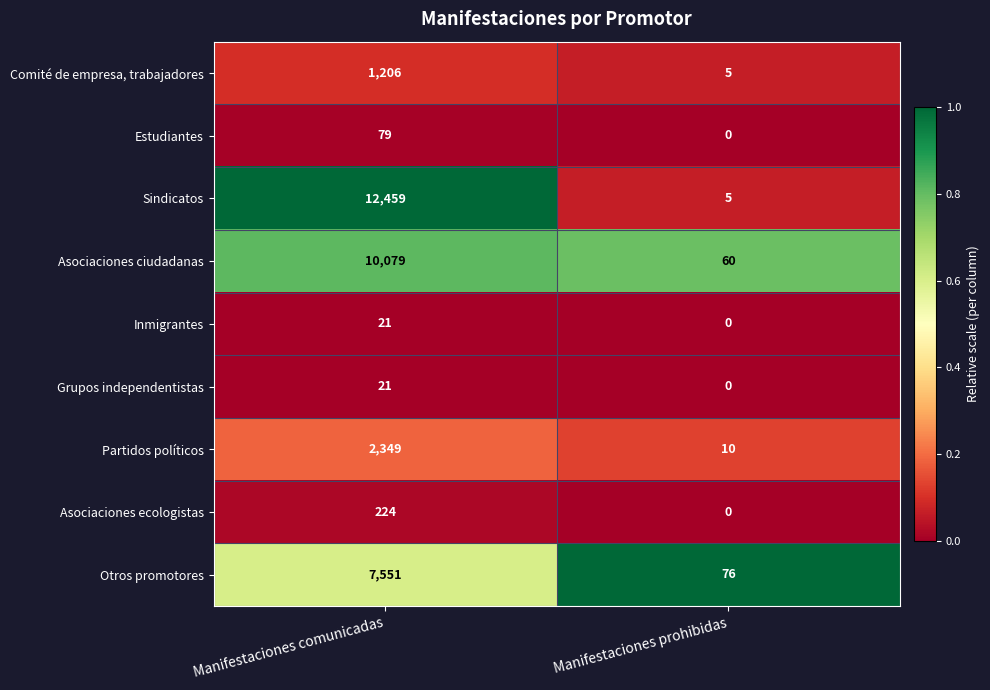

Rank the categories by Inmigrantes value from lowest to highest.

Manifestaciones prohibidas, Manifestaciones comunicadas